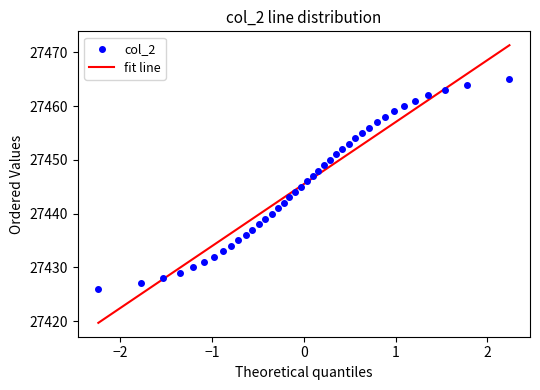

What is the range of Y values (max minus min)?

39